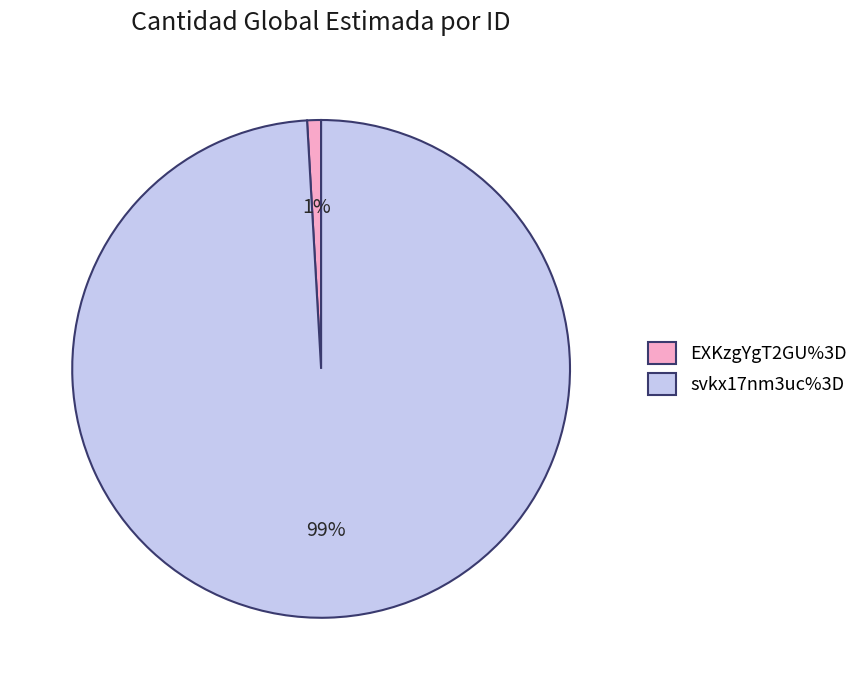

Between svkx17nm3uc%3D and EXKzgYgT2GU%3D, which is larger?

svkx17nm3uc%3D